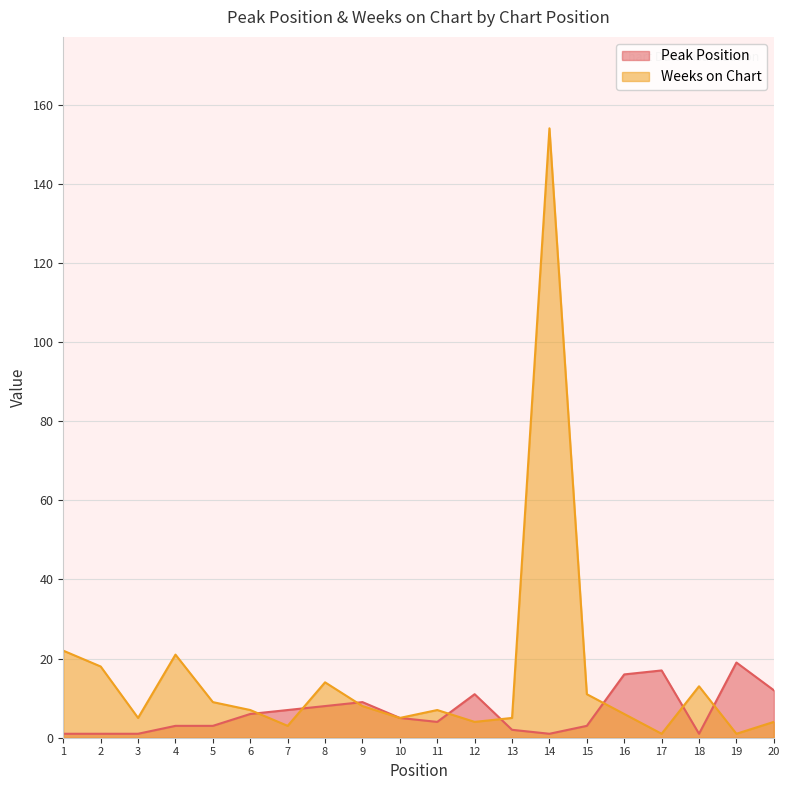

True or false: Weeks on Chart and Peak Position intersect in this chart.

True